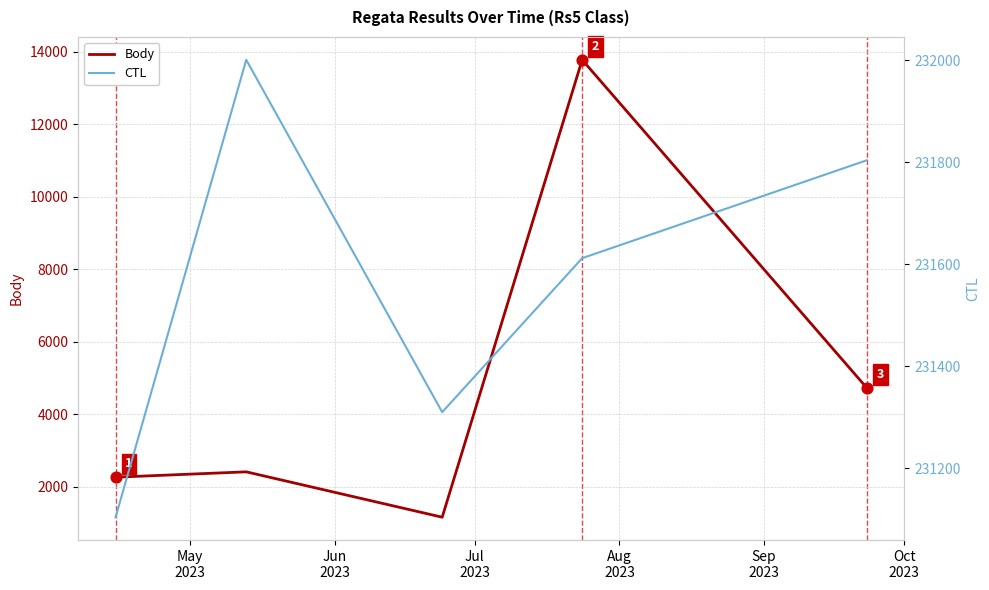

At how many categories does at least one series exceed 118284?

5